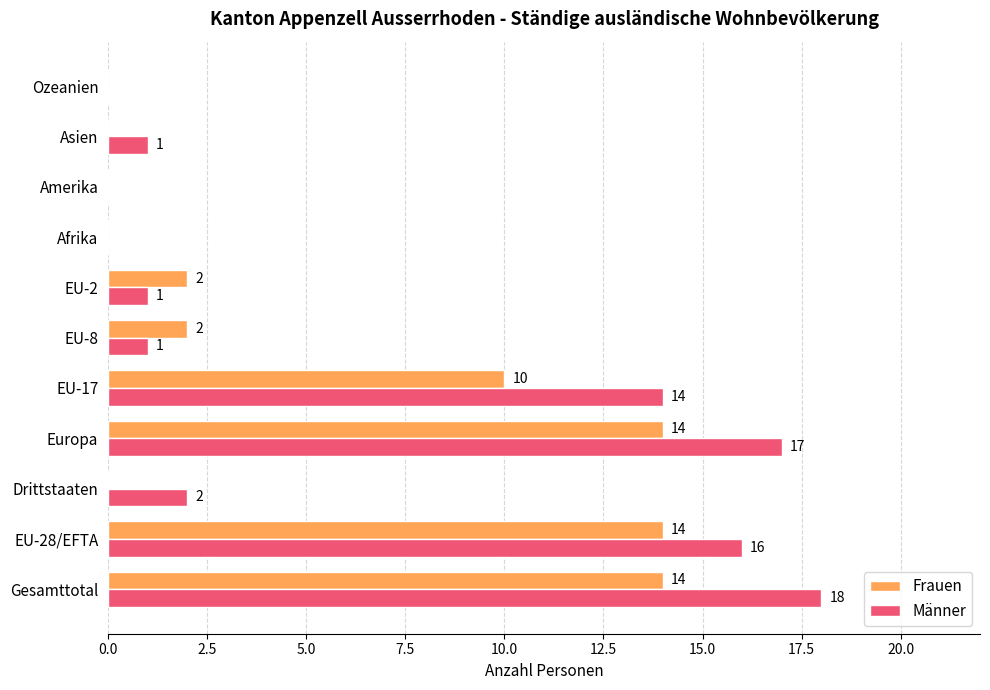

How many data points does each series have?

11